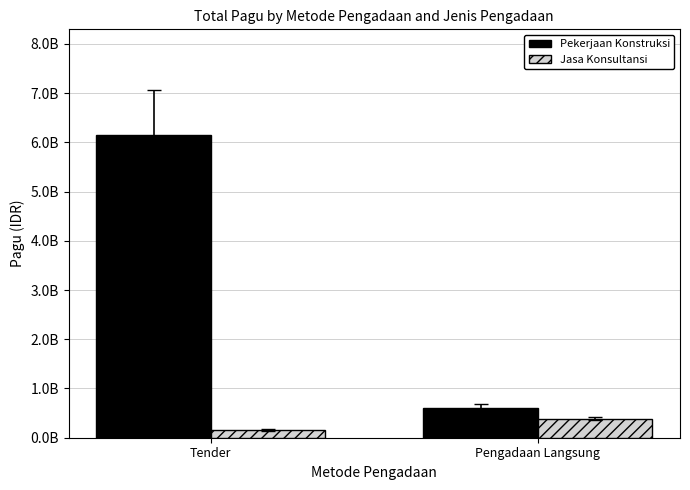

List the labels in order of Jasa Konsultansi value, largest first.

Pengadaan Langsung, Tender